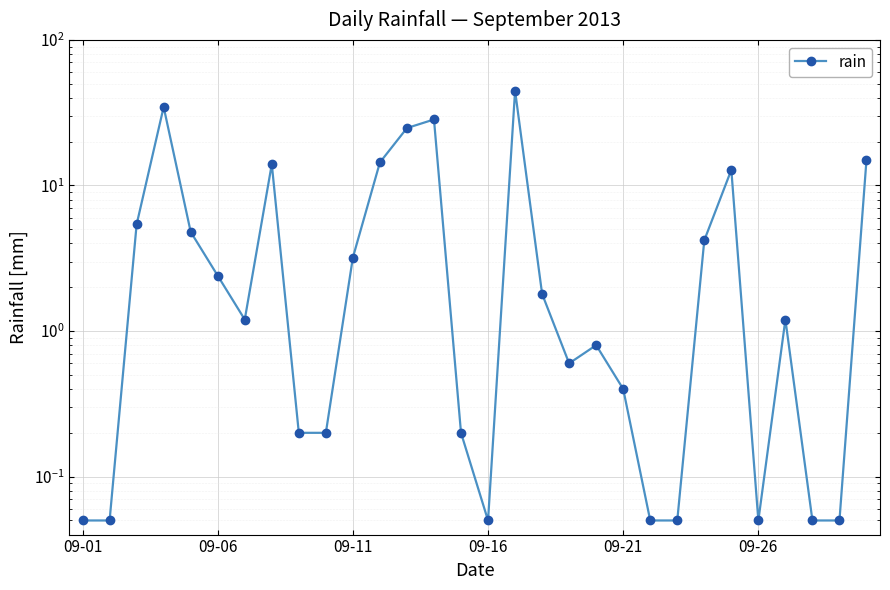

Is this an area chart (filled region under the line)?

No